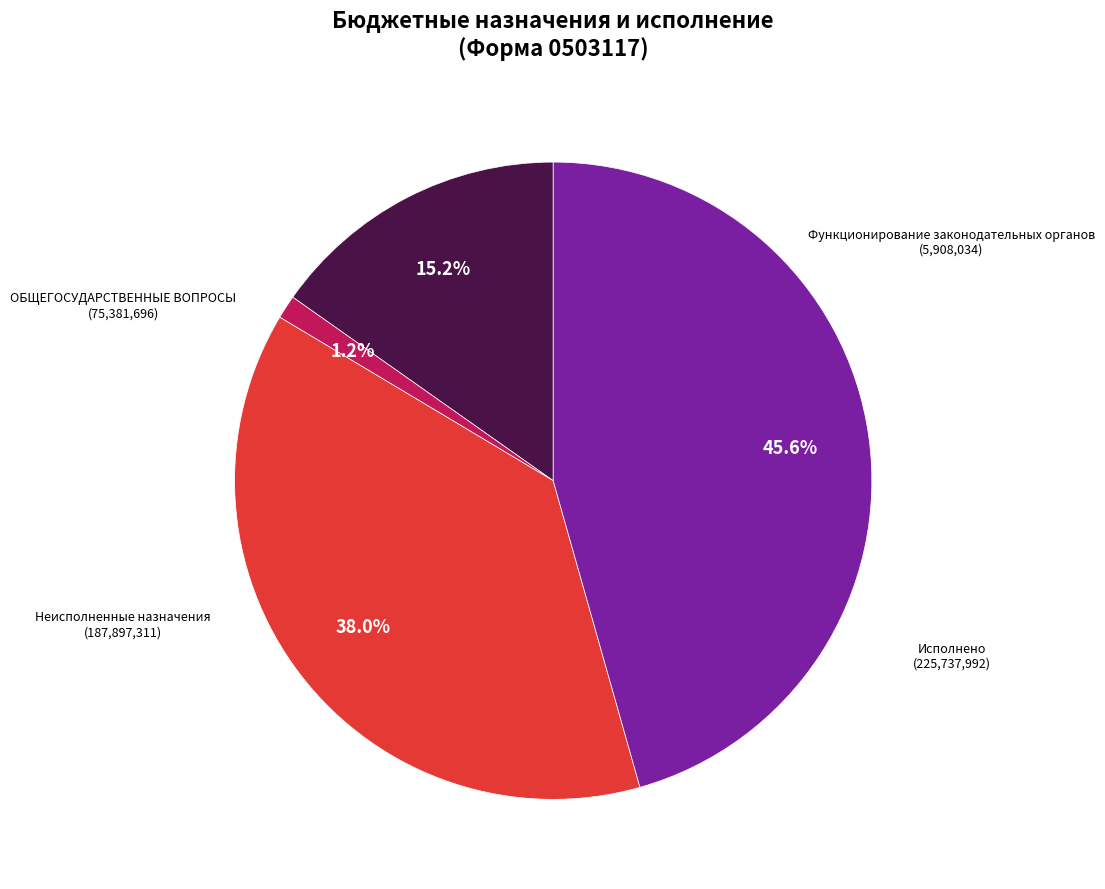

To the nearest percent, what is the difference between the largest and smallest slice percentages?

44%